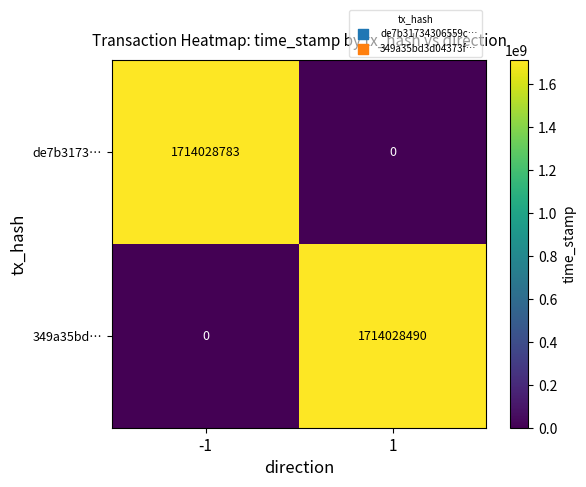

At how many categories does at least one series exceed 1679004840?

2